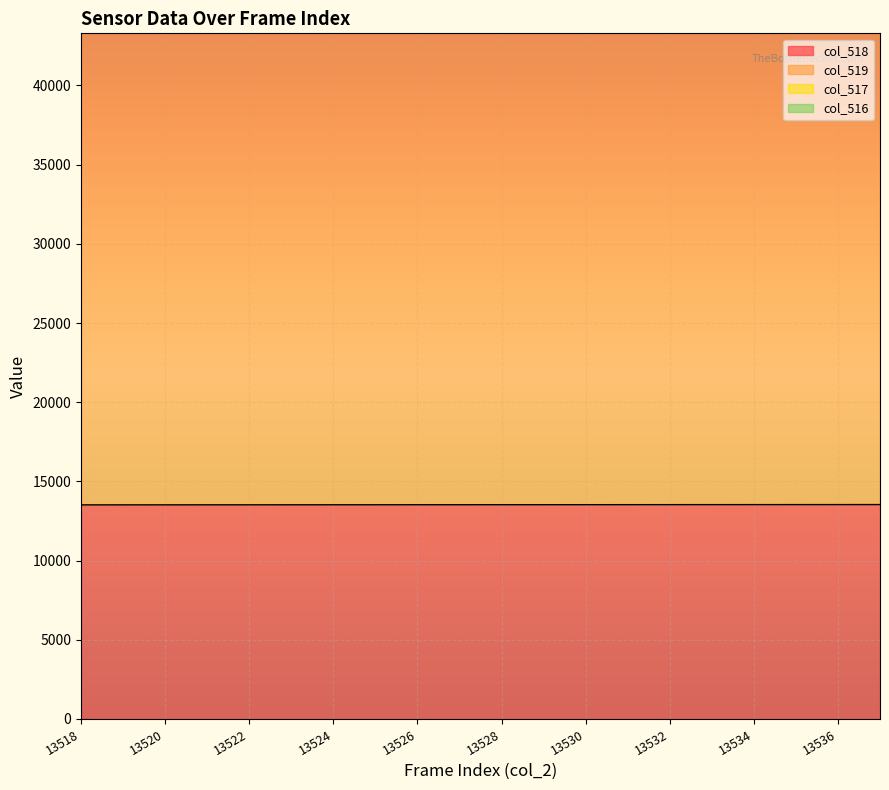

The value of col_518 at 13518 is 6131. True or false?

False